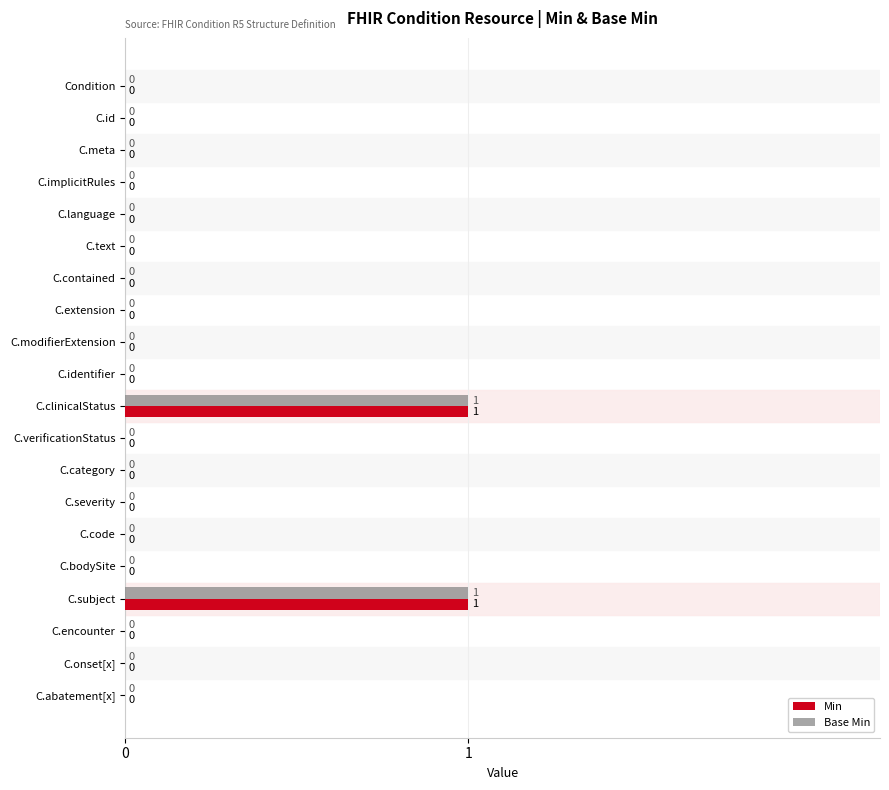

Is it true that Base Min equals 0 at C.implicitRules?

True